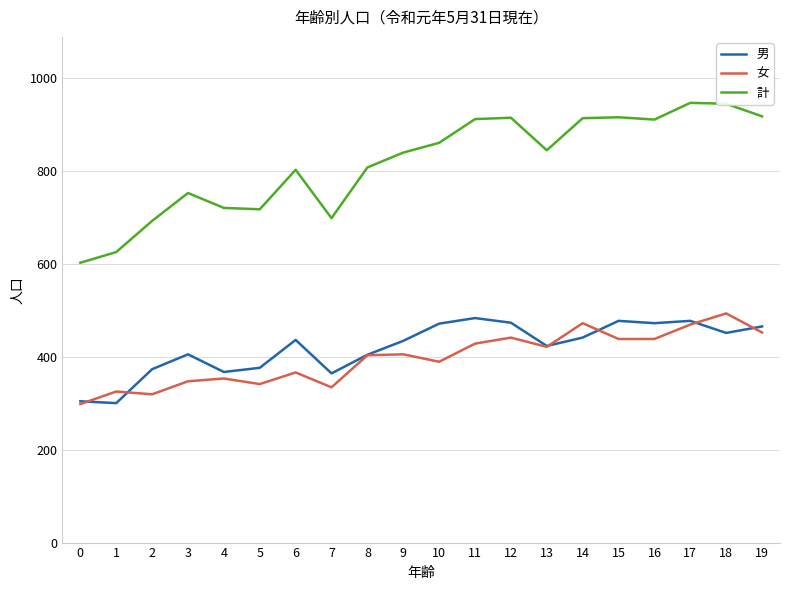

What are all the series names shown in the legend?

男, 女, 計